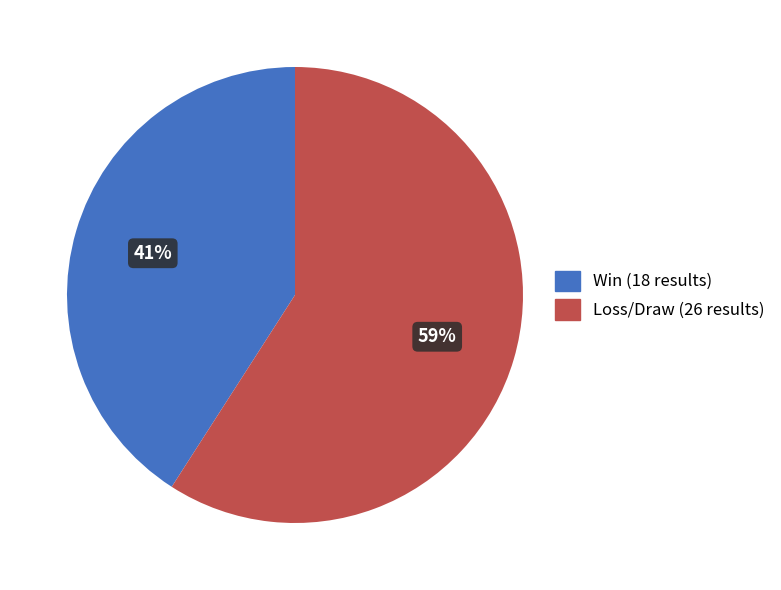

Rank the categories by value from highest to lowest.

Loss/Draw (26 results), Win (18 results)